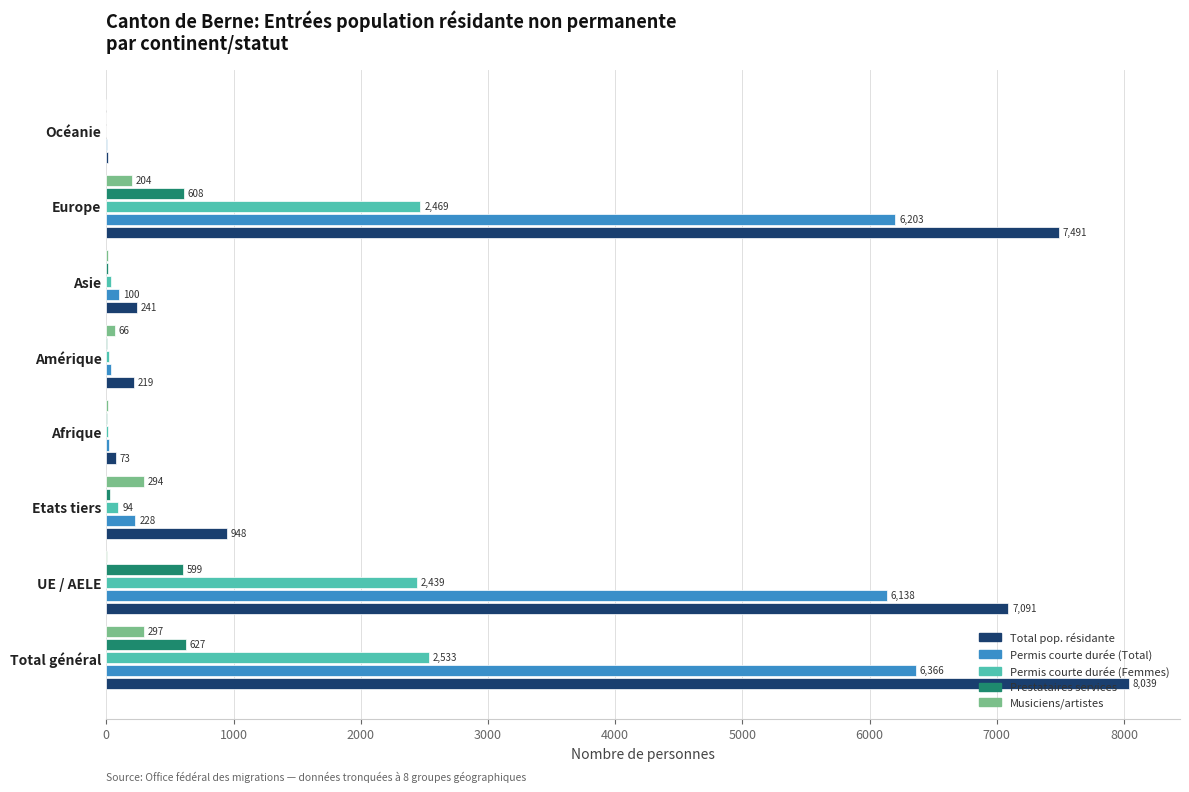

What are all the series names shown in the legend?

Total pop. résidante, Permis courte durée (Total), Permis courte durée (Femmes), Prestataires services, Musiciens/artistes